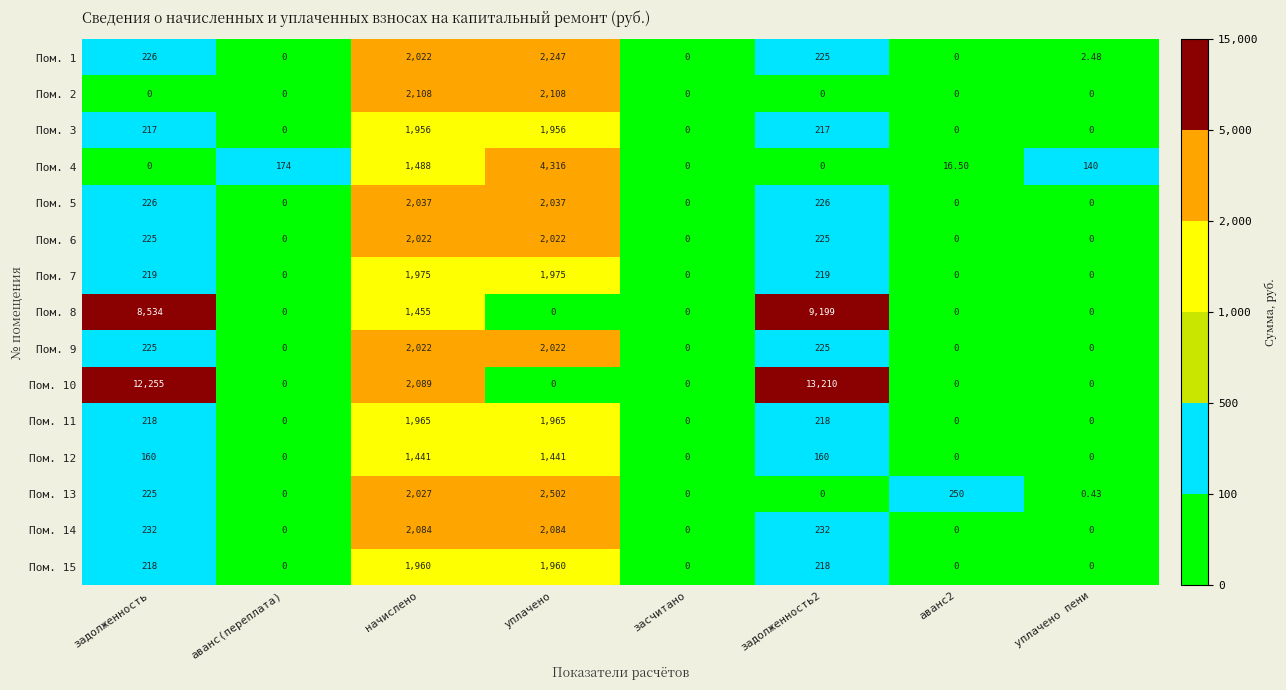

At which label is Пом. 10 closest to 6605?

начислено